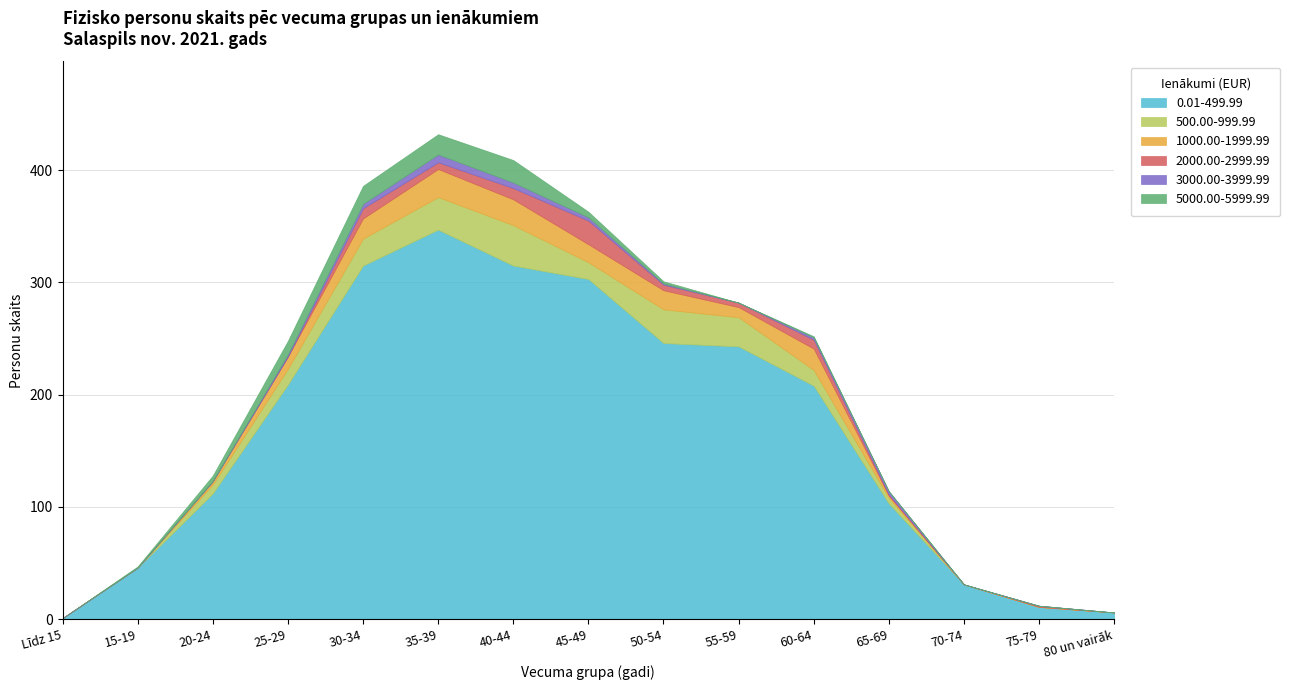

Reading left to right, extract all data points from this chart.

0.01-499.99: Līdz 15=1	15-19=46	20-24=112	25-29=209	30-34=315	35-39=347	40-44=315	45-49=303	50-54=246	55-59=243	60-64=208	65-69=103	70-74=31	75-79=11	80 un vairāk=6
500.00-999.99: Līdz 15=0	15-19=0	20-24=8	25-29=14	30-34=24	35-39=29	40-44=36	45-49=15	50-54=30	55-59=26	60-64=14	65-69=5	70-74=0	75-79=0	80 un vairāk=0
1000.00-1999.99: Līdz 15=0	15-19=0	20-24=3	25-29=11	30-34=18	35-39=25	40-44=23	45-49=16	50-54=17	55-59=9	60-64=19	65-69=2	70-74=0	75-79=0	80 un vairāk=0
2000.00-2999.99: Līdz 15=0	15-19=0	20-24=0	25-29=0	30-34=9	35-39=6	40-44=10	45-49=21	50-54=5	55-59=4	60-64=8	65-69=1	70-74=0	75-79=1	80 un vairāk=0
3000.00-3999.99: Līdz 15=0	15-19=0	20-24=0	25-29=2	30-34=4	35-39=7	40-44=5	45-49=3	50-54=1	55-59=0	60-64=2	65-69=3	70-74=0	75-79=0	80 un vairāk=0
5000.00-5999.99: Līdz 15=0	15-19=1	20-24=5	25-29=12	30-34=16	35-39=18	40-44=20	45-49=5	50-54=2	55-59=0	60-64=1	65-69=0	70-74=0	75-79=0	80 un vairāk=0